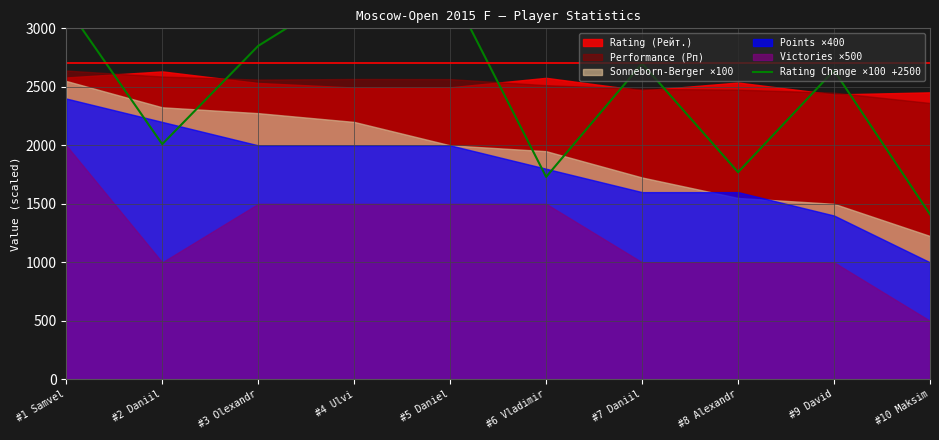

How many points are higher than both their immediate neighbors (excluding endpoints)?

3